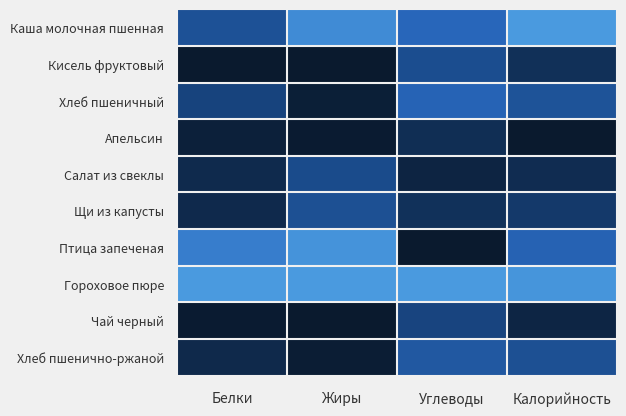

Rank the series at Жиры from highest to lowest value.

Гороховое пюре, Птица запеченая, Каша молочная пшенная, Щи из капусты, Салат из свеклы, Хлеб пшеничный, Хлеб пшенично-ржаной, Апельсин, Чай черный, Кисель фруктовый